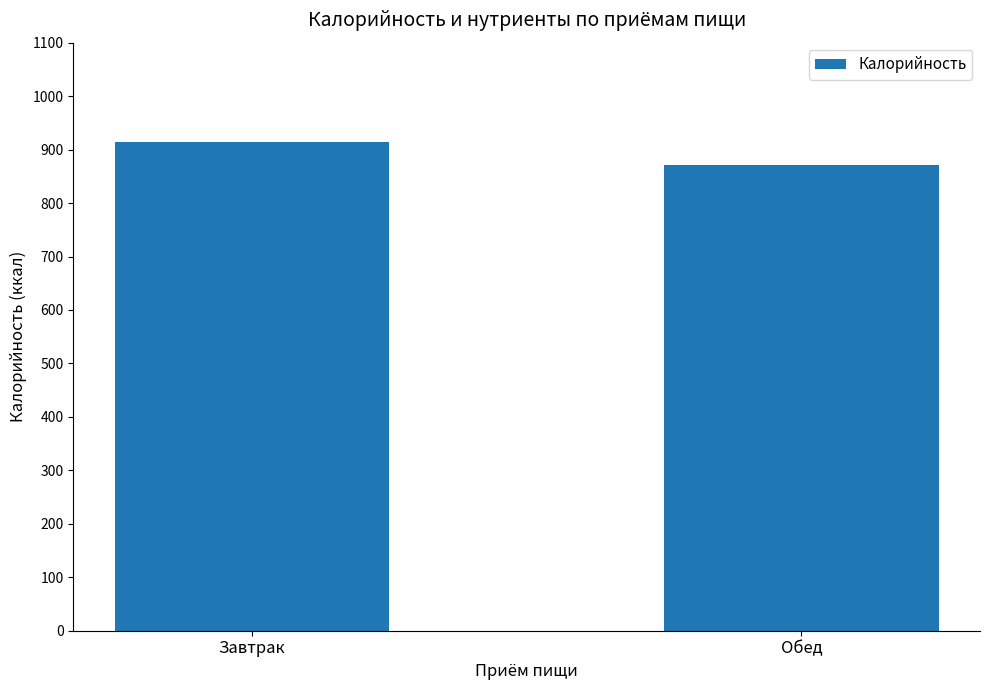

The chart shows a value of 870.8 at Обед. True or false?

True